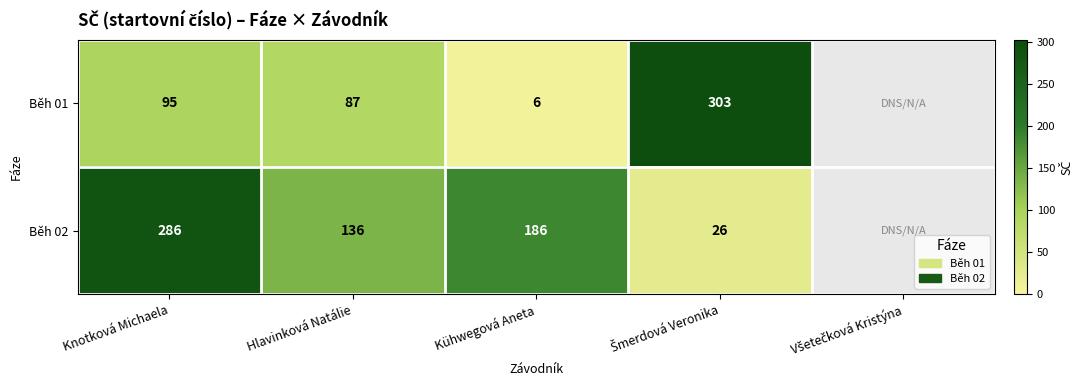

Is it true that Běh 01 equals 137 at Knotková Michaela?

False